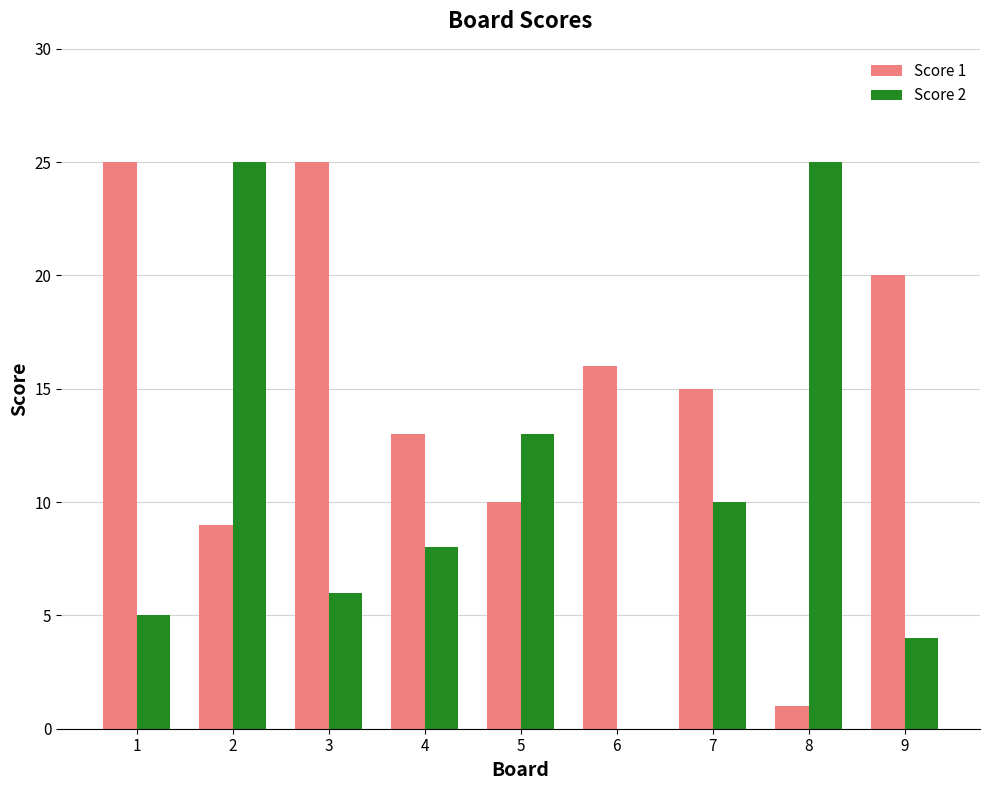

Reading left to right, list all the values displayed in this chart.

Score 1: 1=25	2=9	3=25	4=13	5=10	6=16	7=15	8=1	9=20
Score 2: 1=5	2=25	3=6	4=8	5=13	6=0	7=10	8=25	9=4